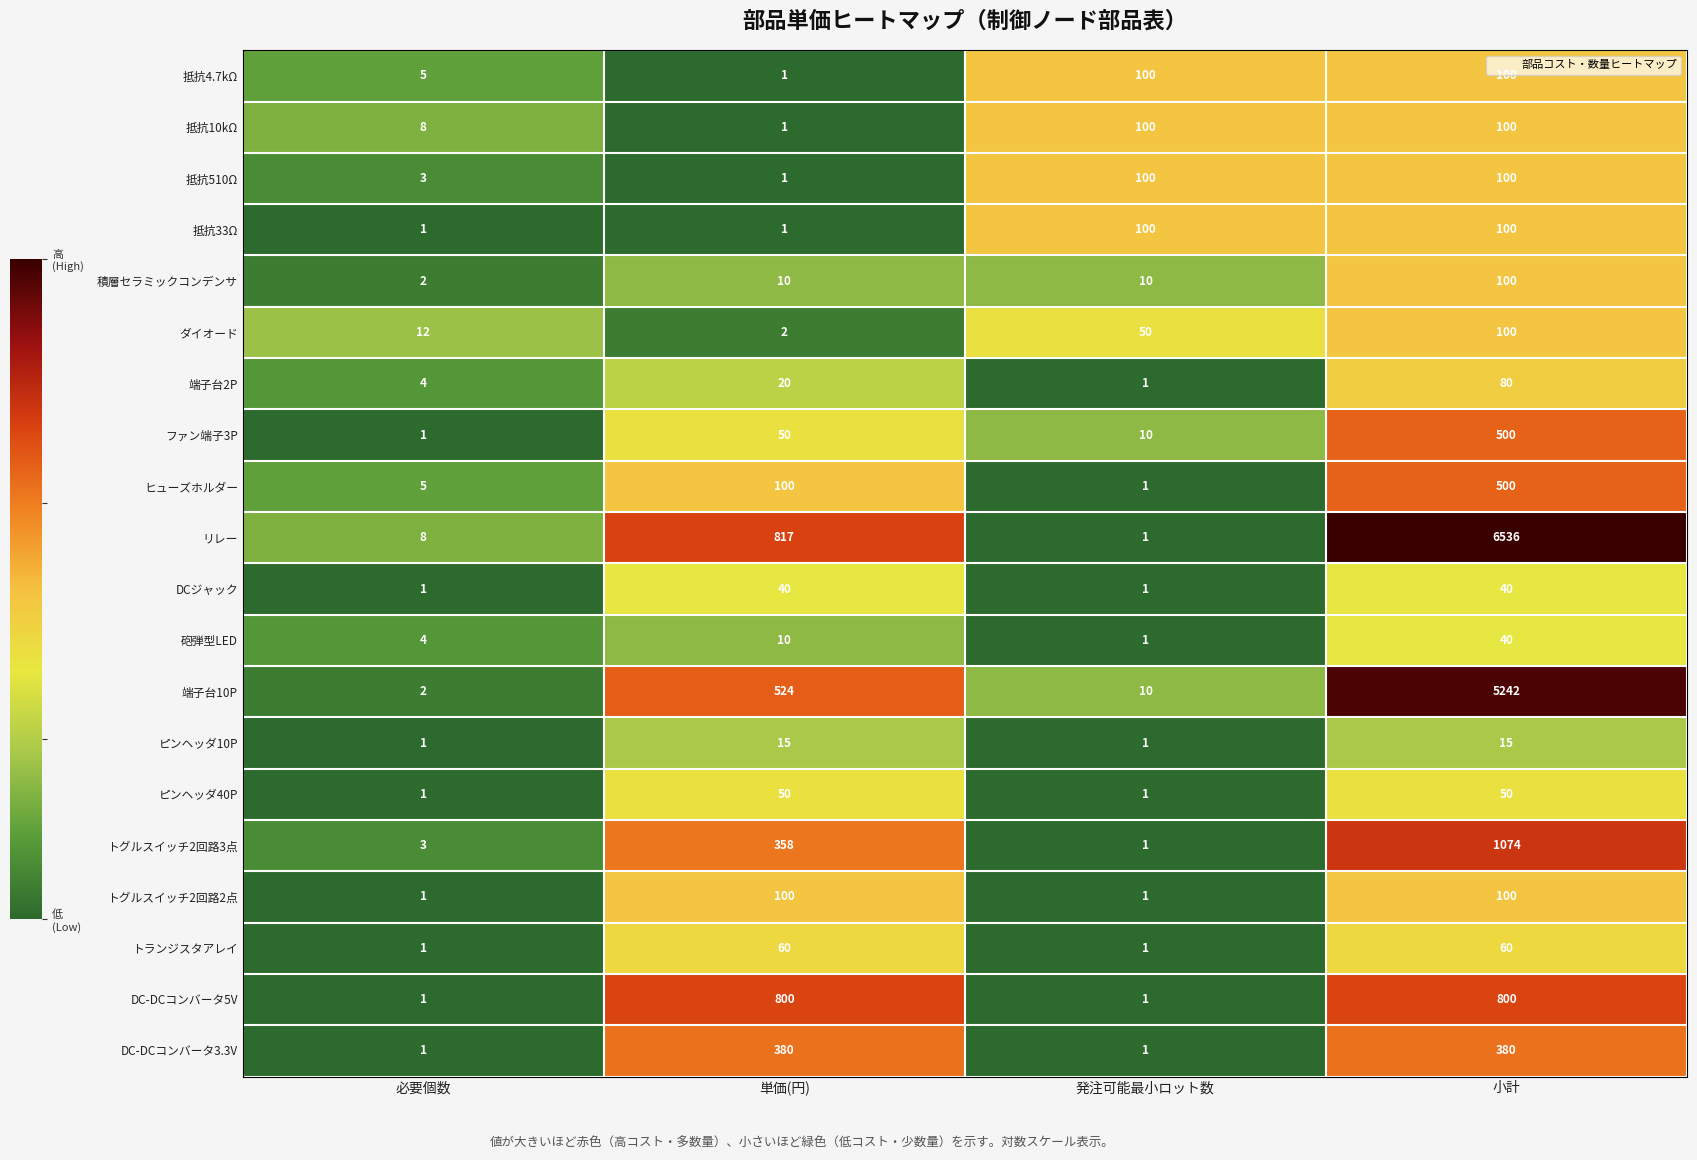

Which category has the highest value in the 端子台2P series?

小計